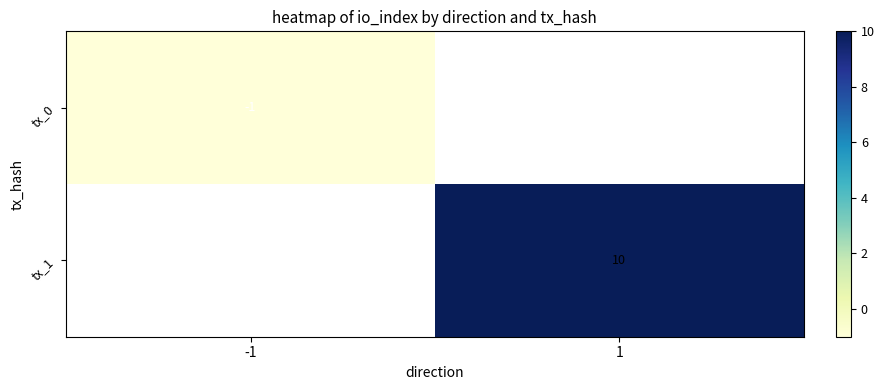

True or false: tx_0 has a value of -2 at -1.

False